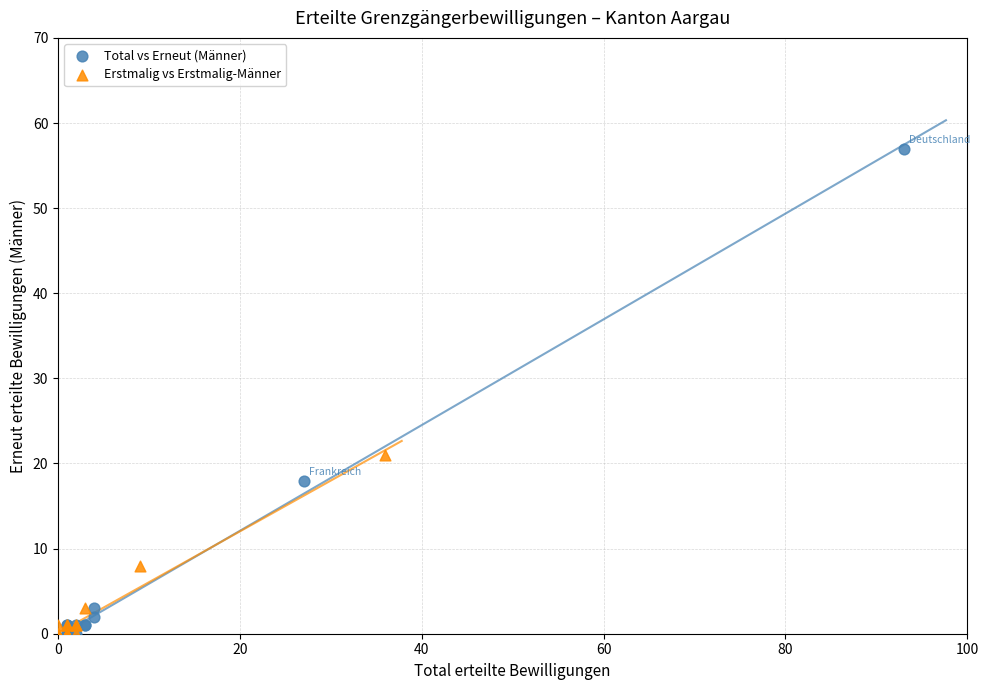

Which series contains the highest Y value?

Total vs Erneut (Männer)